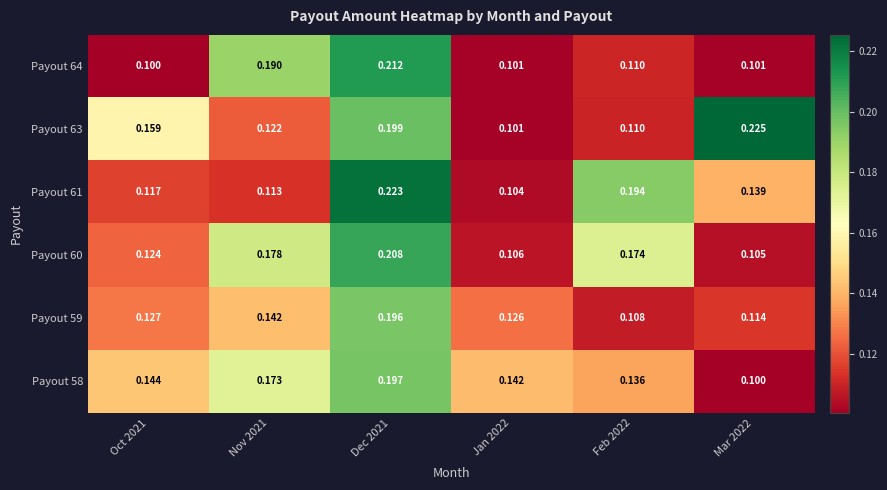

Is the value of Payout 59 at Mar 2022 greater than the value of Payout 61 at Dec 2021?

No